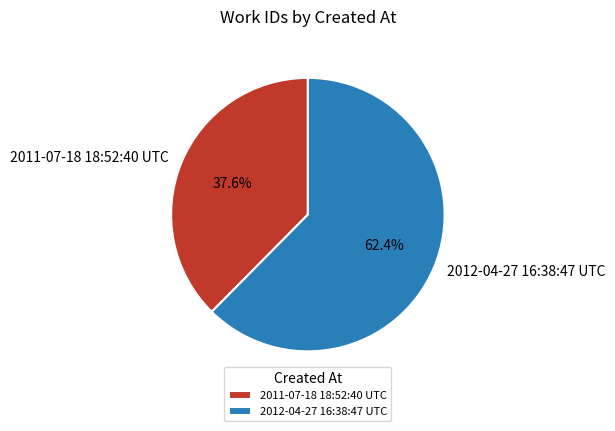

Approximately how many times larger is the value at 2012-04-27 16:38:47 UTC compared to 2011-07-18 18:52:40 UTC?

1.7